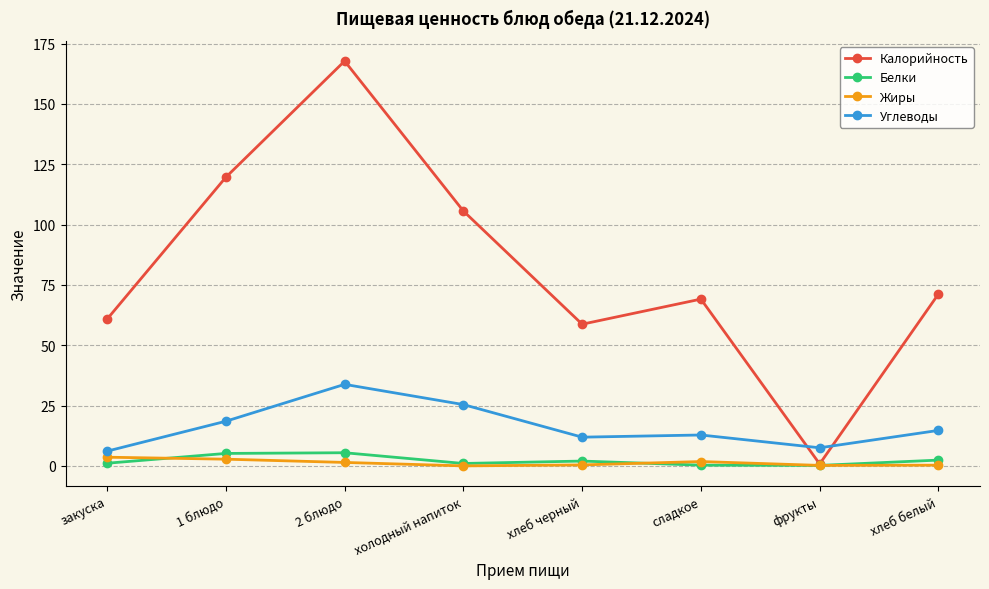

Which category has the highest value across all series?

2 блюдо